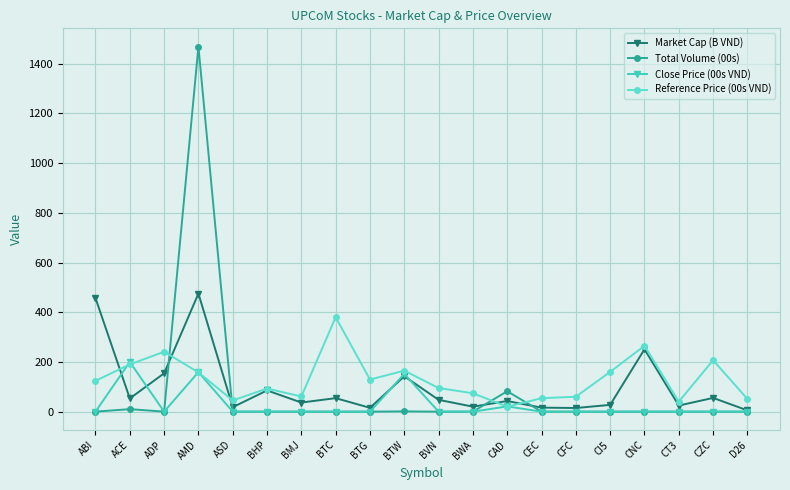

How many data points in Market Cap (B VND) are above 47?

10